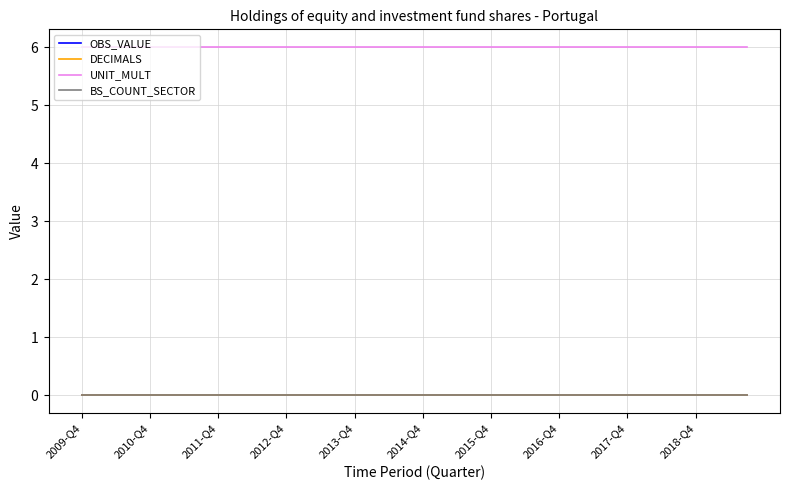

Does the chart have visible grid lines?

Yes